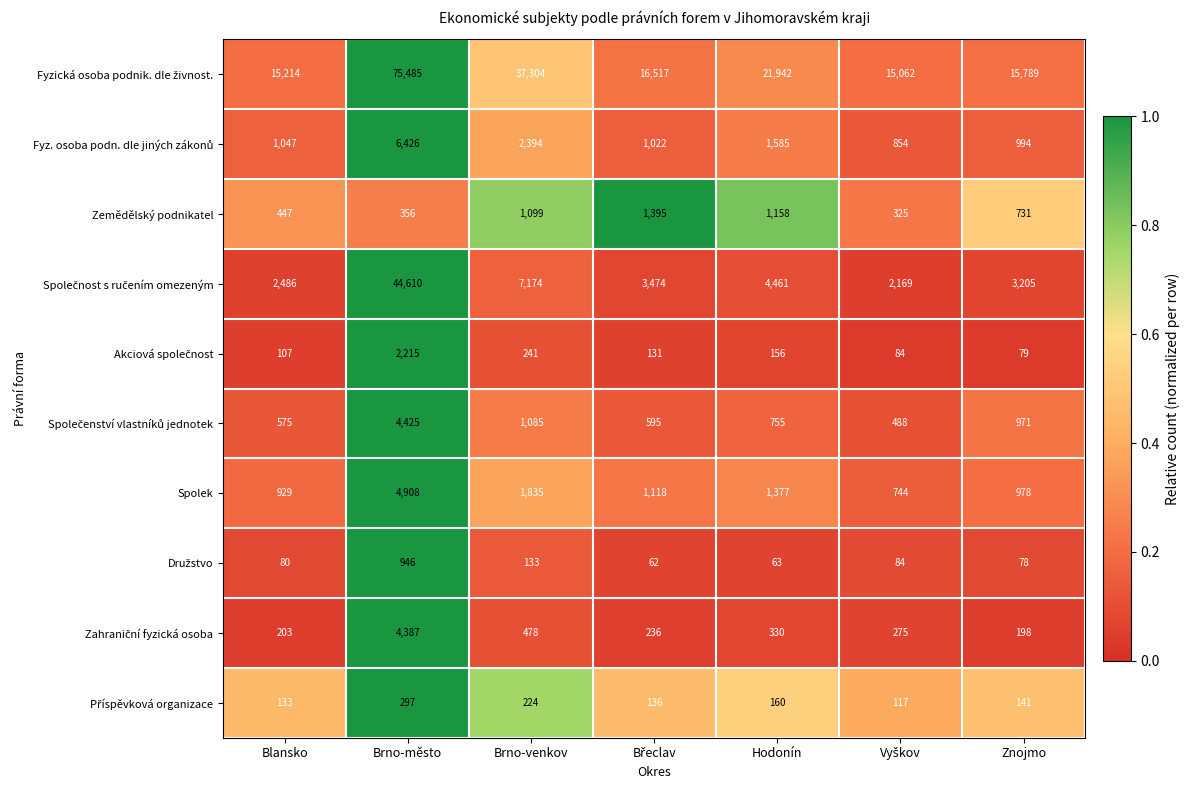

Is it true that Spolek equals 1835 at Brno-venkov?

True